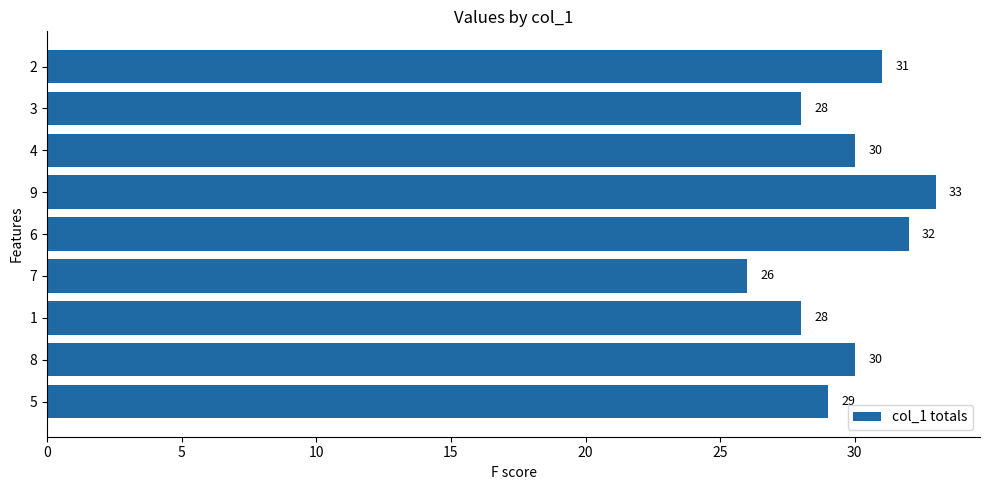

Approximately how many times larger is the value at 5 compared to 8?

1.0